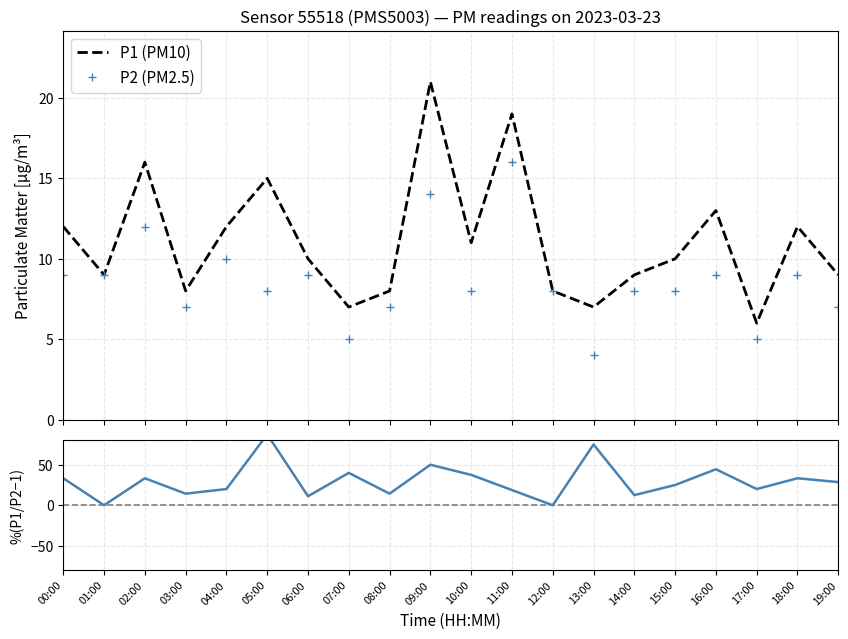

What is the lowest value of the P2 (PM2.5) series?

4